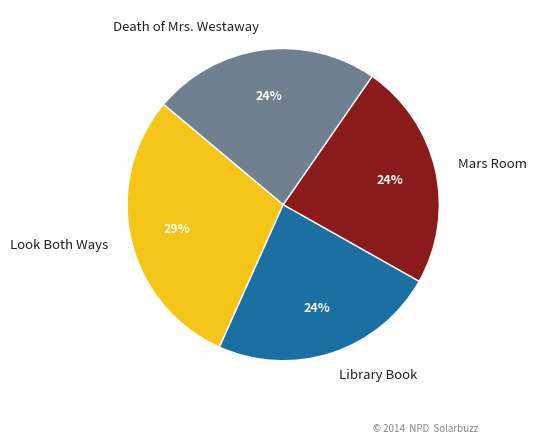

Does Look Both Ways represent more than half of the total?

No